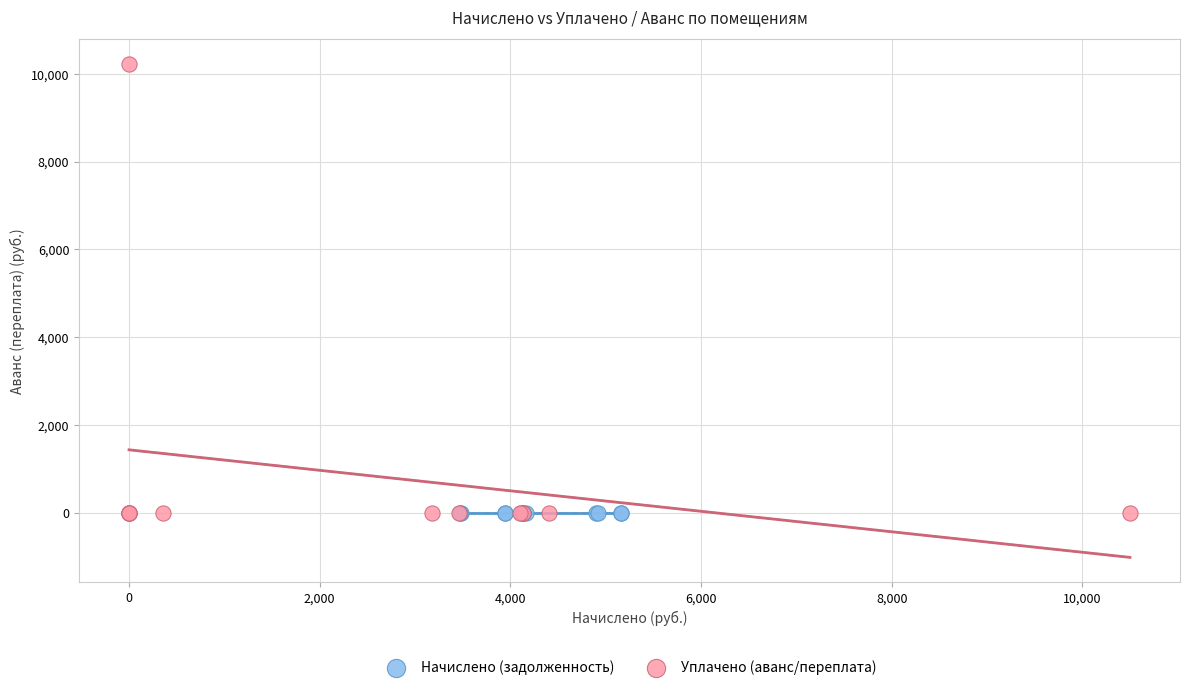

Which series reaches the maximum Y coordinate?

Уплачено (аванс/переплата)